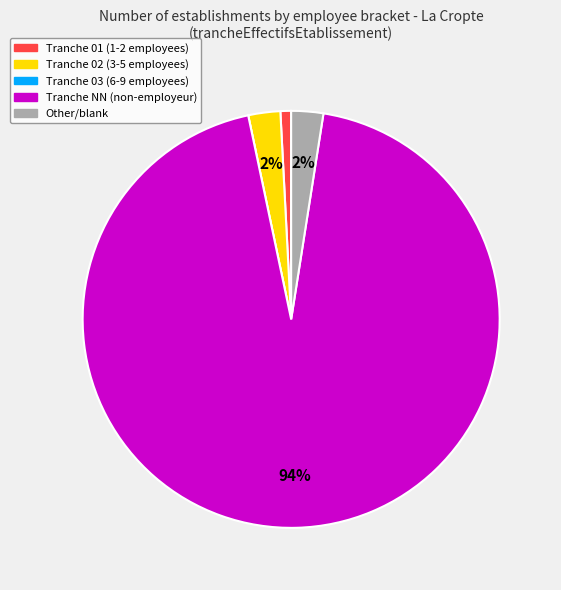

To the nearest percent, what is the average slice percentage?

20%